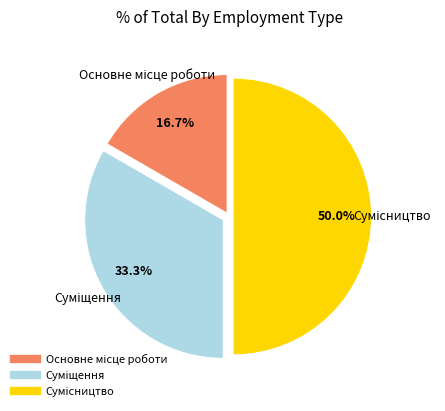

Which has a higher value, Основне місце роботи or Суміщення?

Суміщення